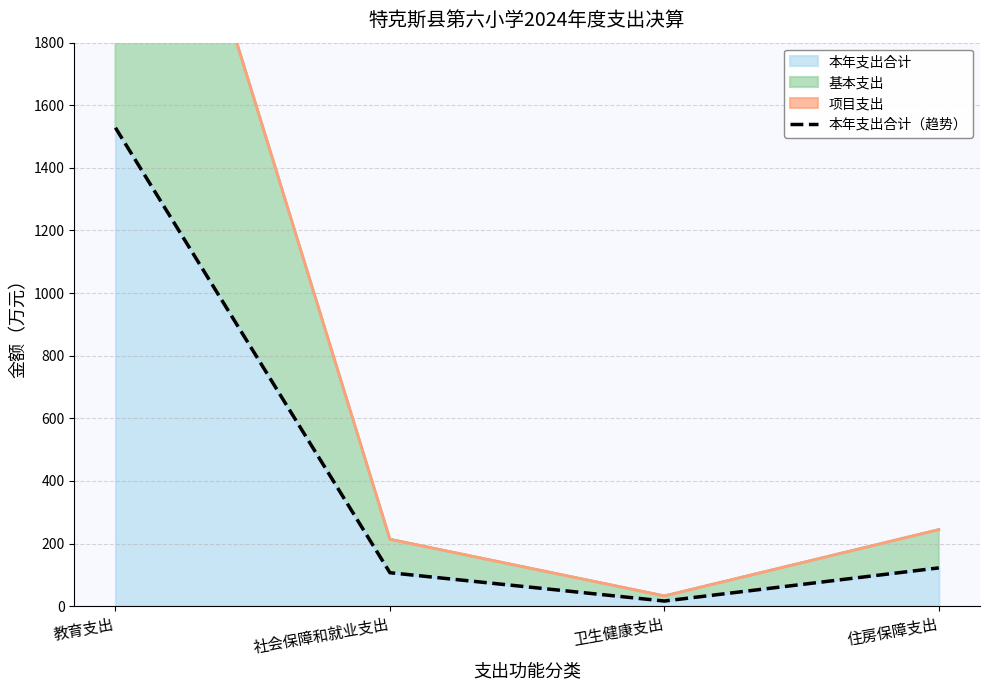

Rank the categories by value from lowest to highest.

卫生健康支出, 社会保障和就业支出, 住房保障支出, 教育支出